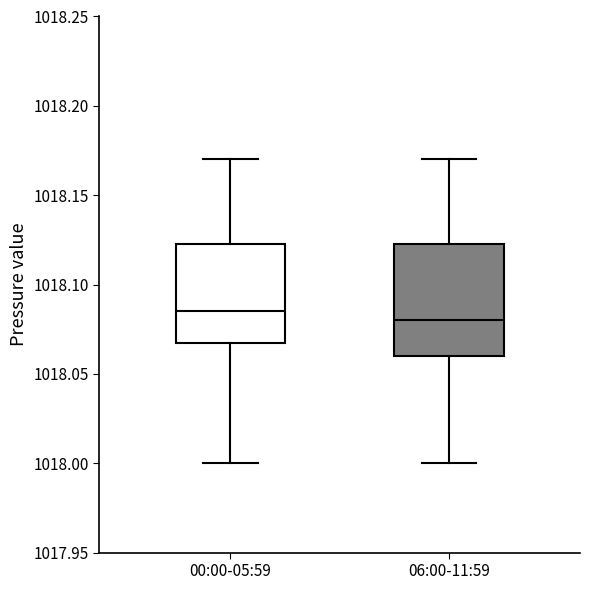

Comparing the boxes themselves (not the whiskers), which one is the tallest?

06:00-11:59